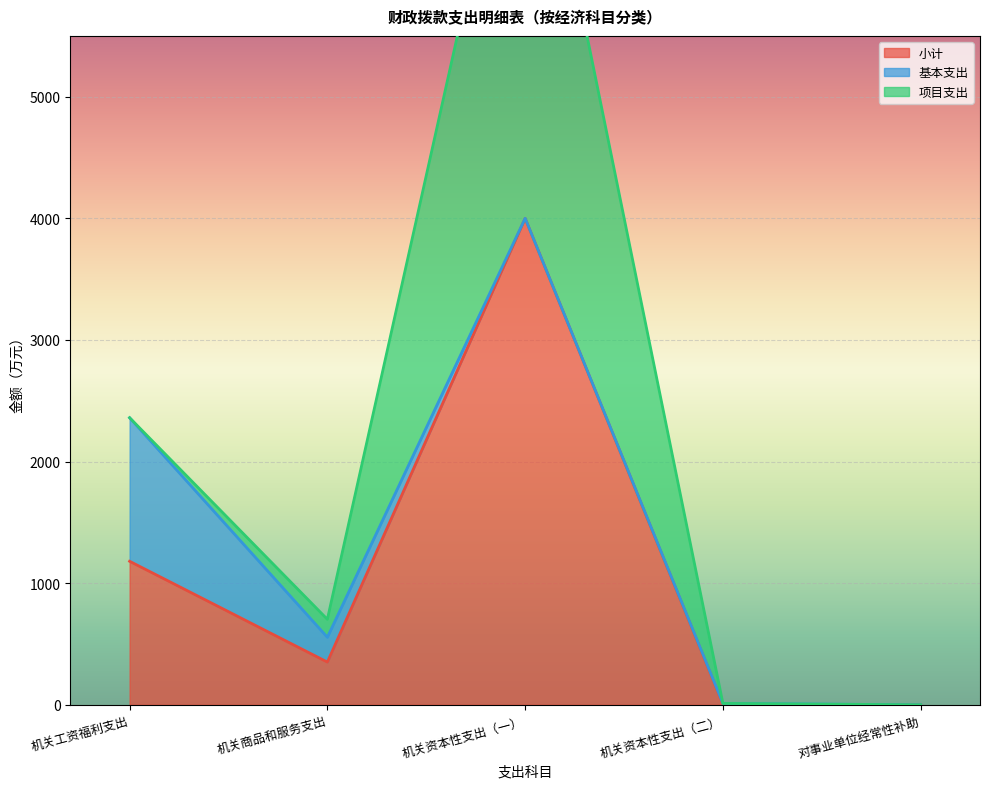

True or false: 小计 and 基本支出 cross at least once.

False